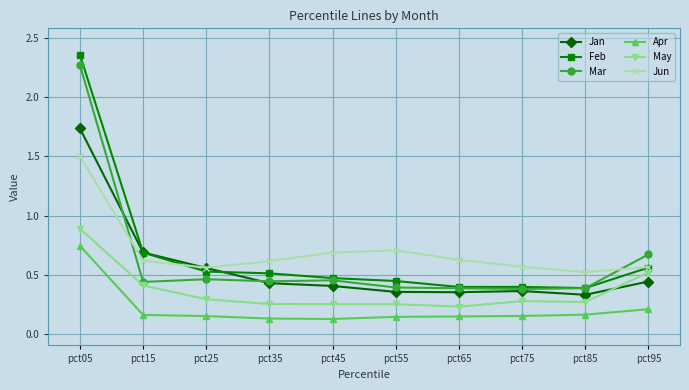

True or false: Jun and Apr cross at least once.

False